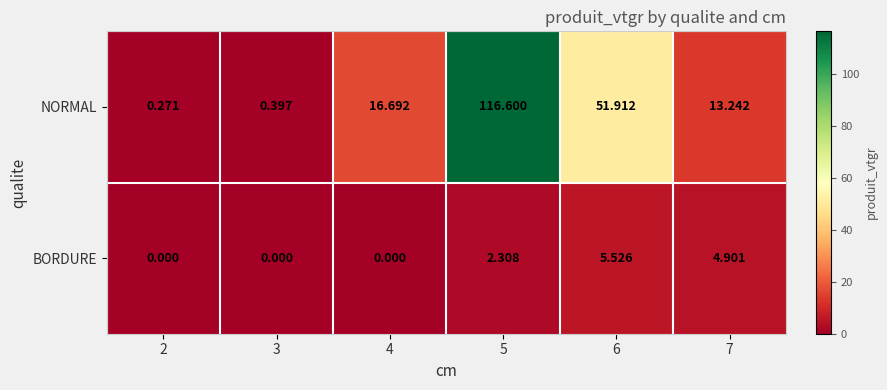

Is the value of BORDURE at 6 greater than the value of NORMAL at 2?

Yes